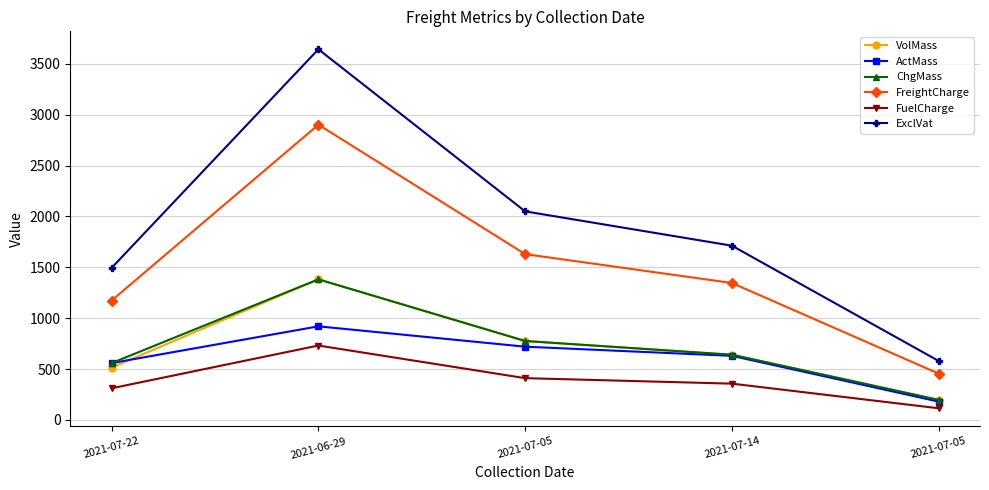

Which series has the largest total across all categories?

ExclVat